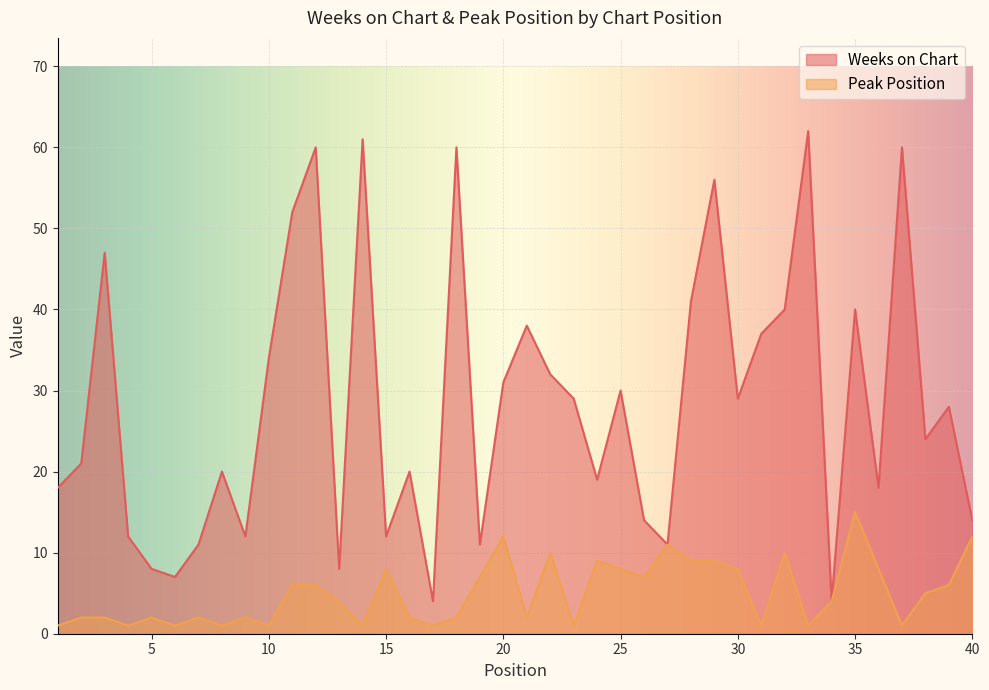

What is the difference between the maximum and minimum values in the Weeks on Chart series?

58